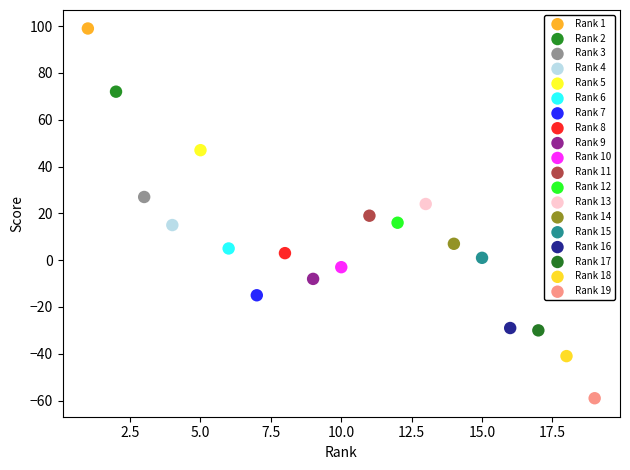

What are all the series names shown in the legend?

Rank 1, Rank 2, Rank 3, Rank 4, Rank 5, Rank 6, Rank 7, Rank 8, Rank 9, Rank 10, Rank 11, Rank 12, Rank 13, Rank 14, Rank 15, Rank 16, Rank 17, Rank 18, Rank 19